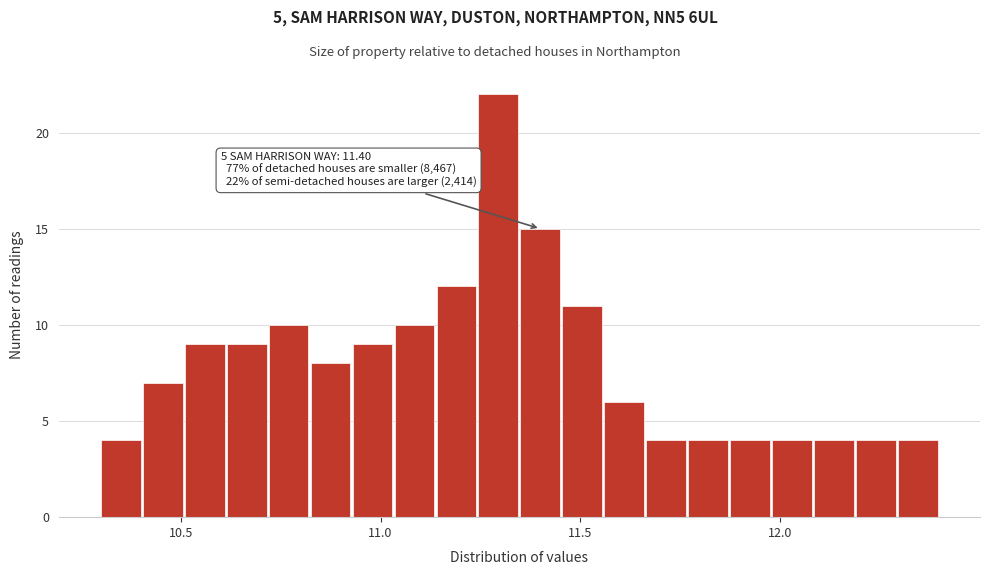

Read against the x-axis, roughly where is the centre of the tallest bar?

11.30